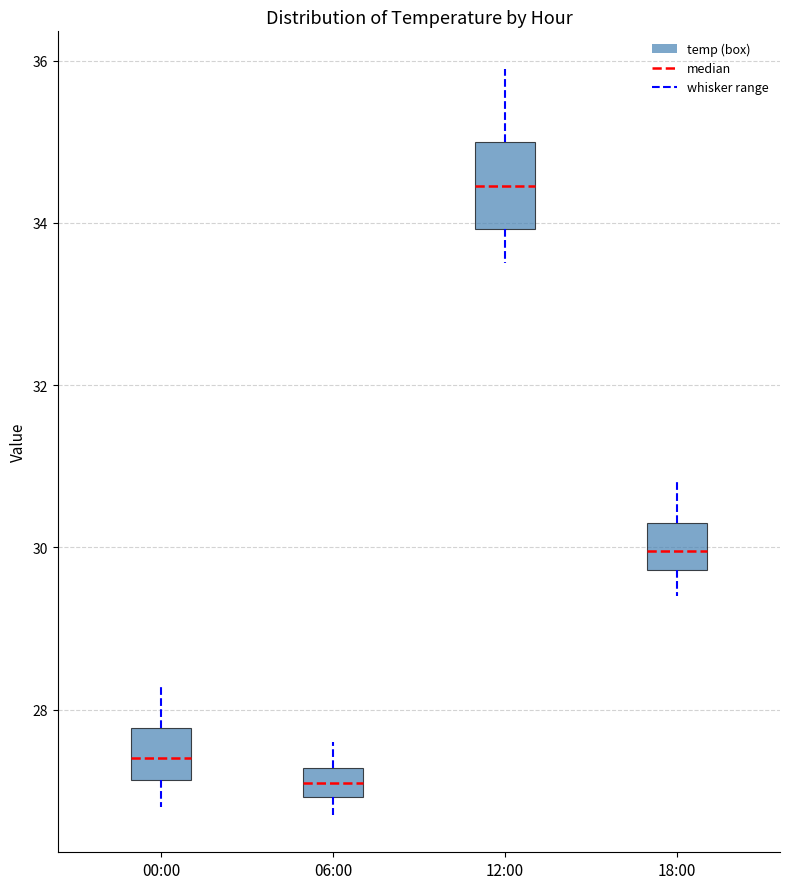

Reading left to right, read every box against the y-axis: the position of its median line, the range the box covers, and the ends of its whiskers. The values are not printed on the chart, so give them approximately, as read against the axis.

00:00: median 27.4, box 27.2 to 27.8, whiskers 26.8 to 28.4
06:00: median 27.2 (inside the box), box 27.0 to 27.2, whiskers 26.8 to 27.6
12:00: median 34.4, box 34.0 to 35.0, whiskers 33.6 to 36.0
18:00: median 30.0, box 29.8 to 30.4, whiskers 29.4 to 30.8